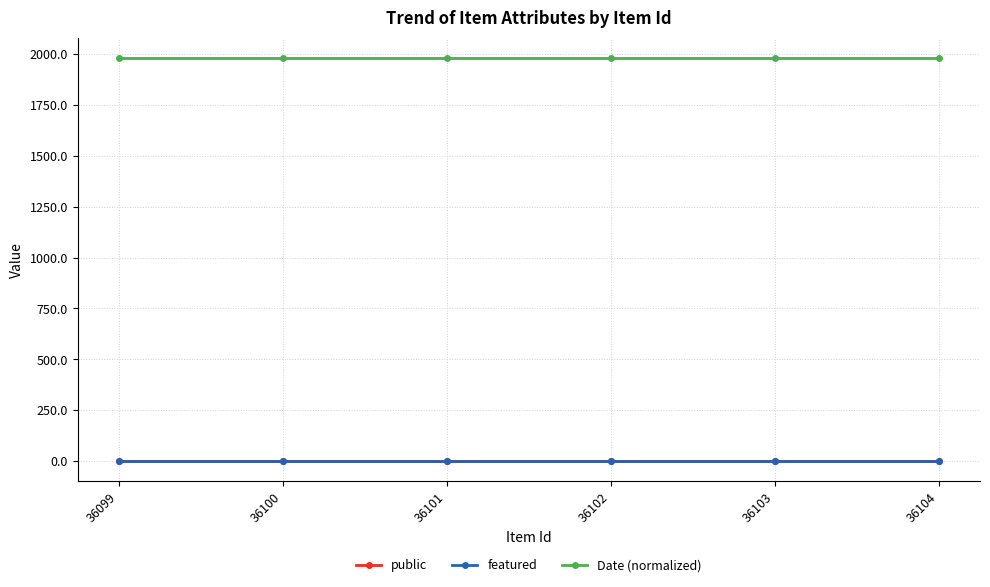

What is the minimum value for Date (normalized)?

1982